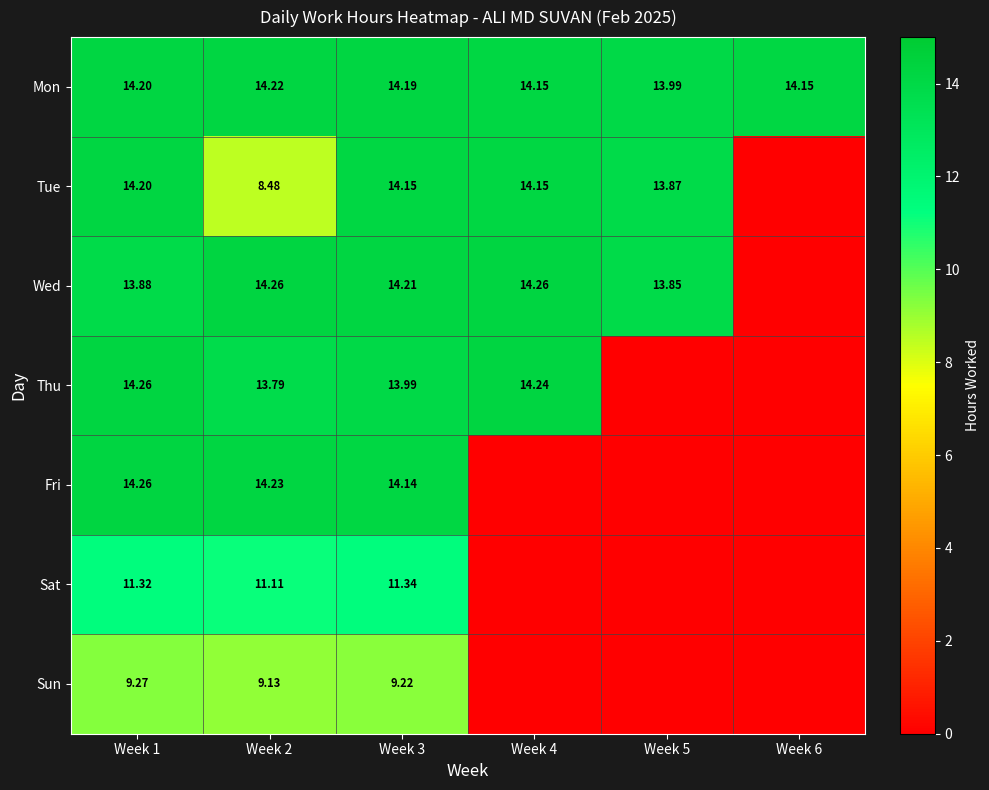

True or false: Fri has a value of 8.3 at Week 2.

False